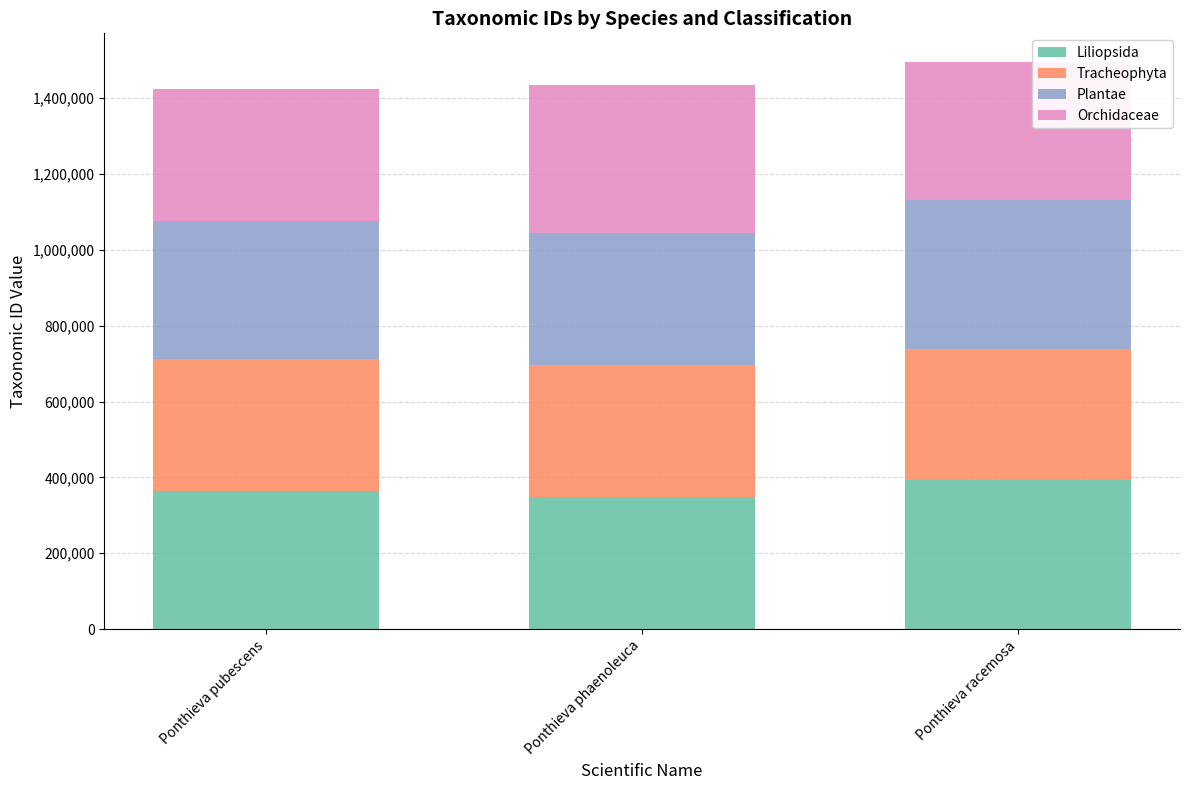

What is the total value across all series at Ponthieva racemosa?

1496230